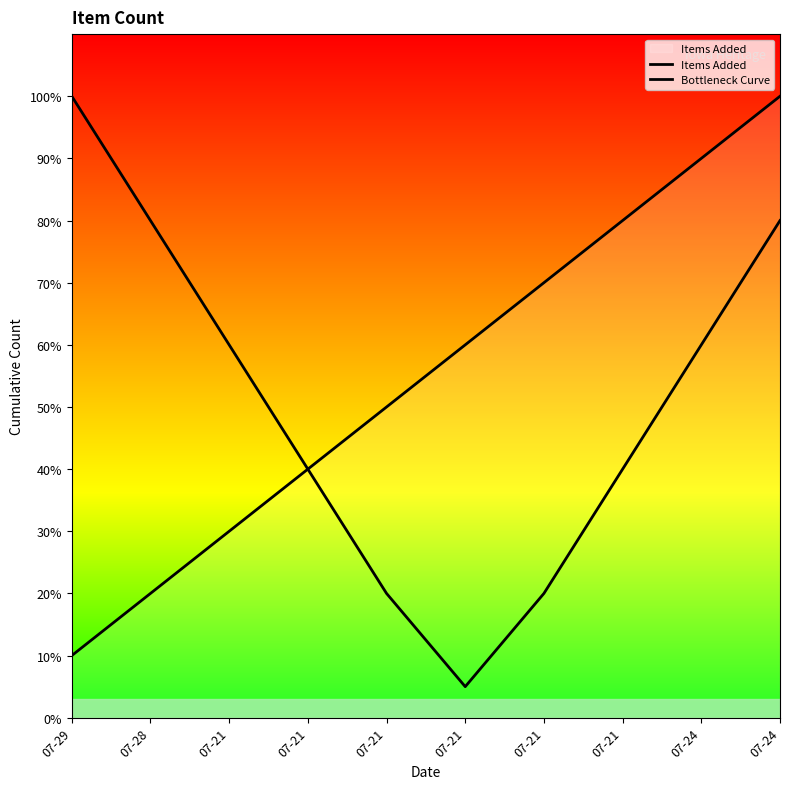

True or false: Items Added has a value of 4.0 at 07-21.

True